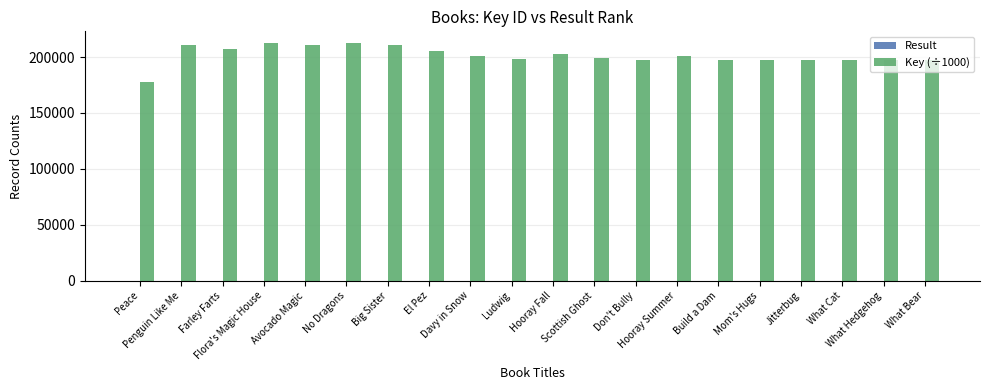

What is the sum of all Key (÷1000) values?

4028658.9